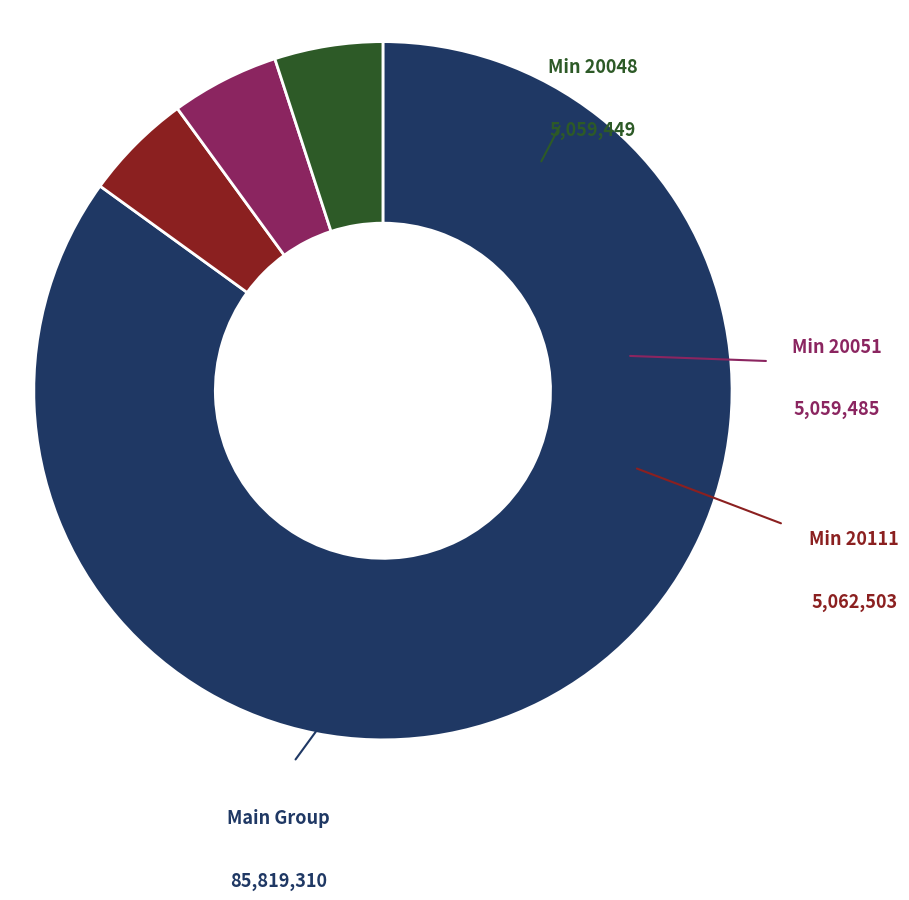

Is there a majority slice in this chart?

Yes